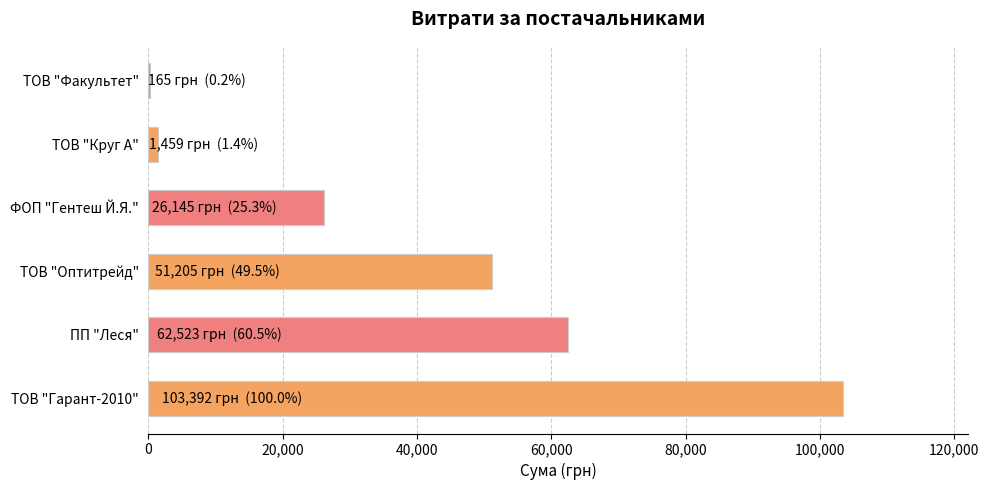

True or false: the data shows 51204.7 at ТОВ "Оптитрейд".

True